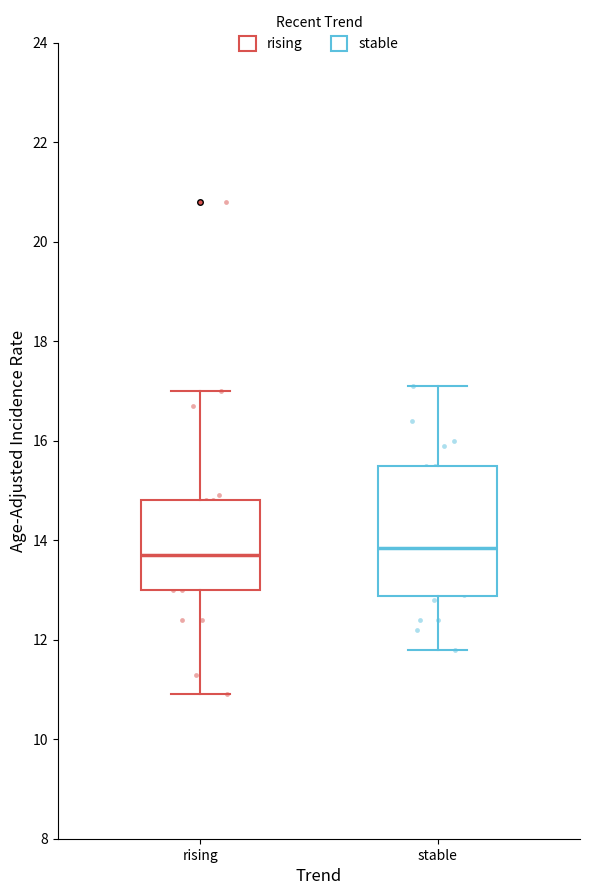

Comparing the boxes themselves (not the whiskers), which one is the tallest?

stable